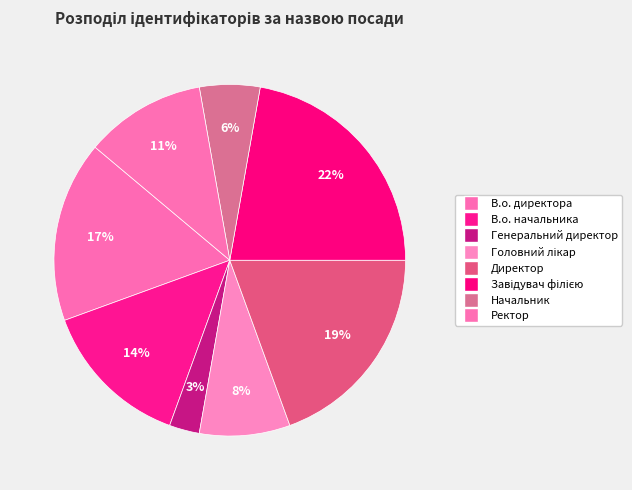

Approximately how many times larger is the value at Начальник compared to Директор?

0.3